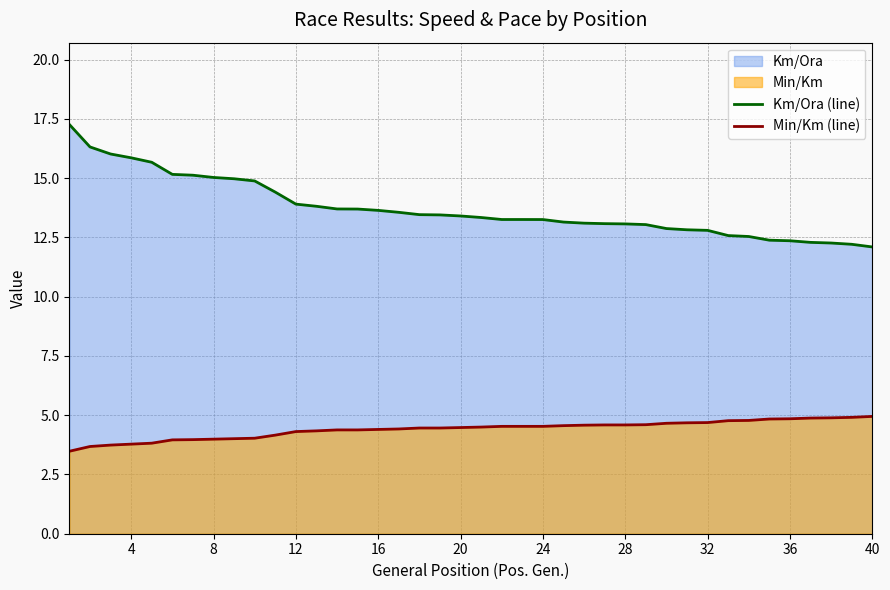

What is the lowest value of the Min/Km (line) series?

3.5